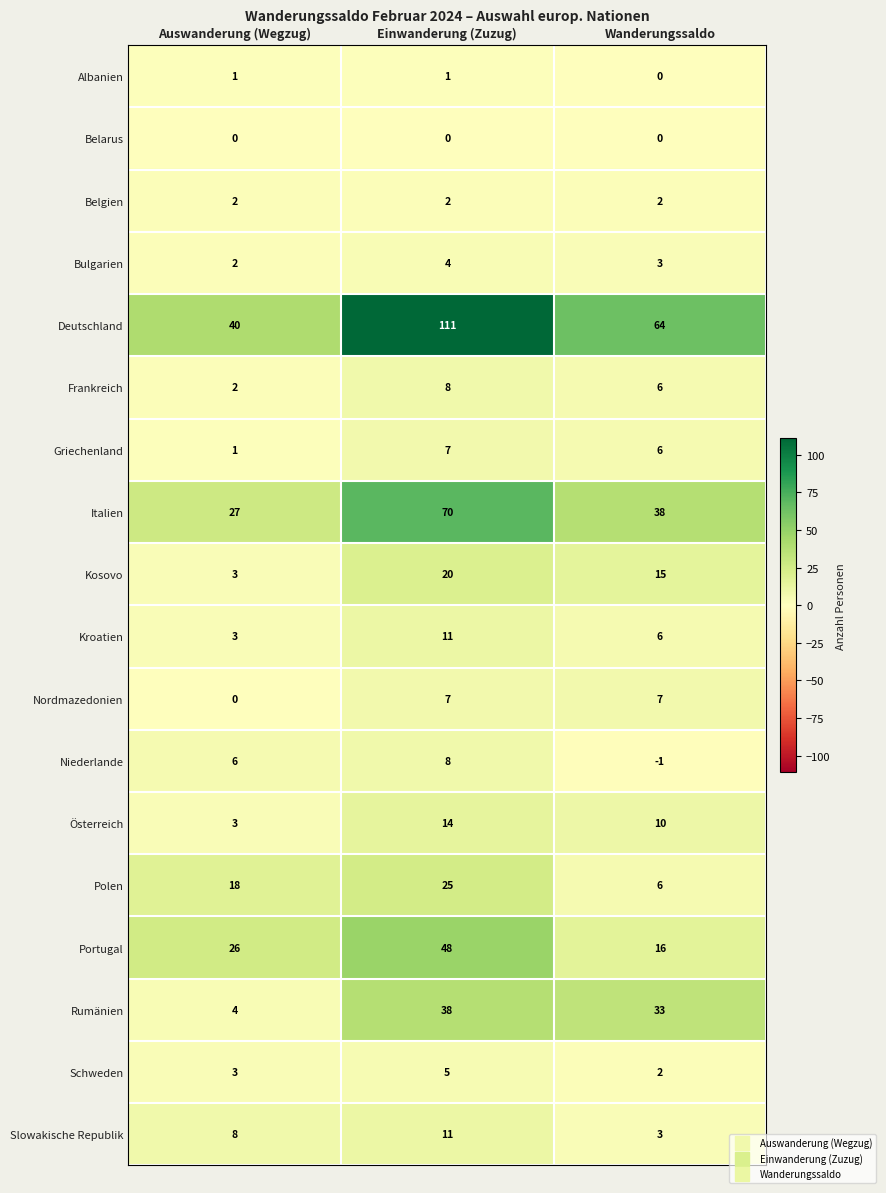

At which category does the chart reach its peak across all series?

Einwanderung (Zuzug)